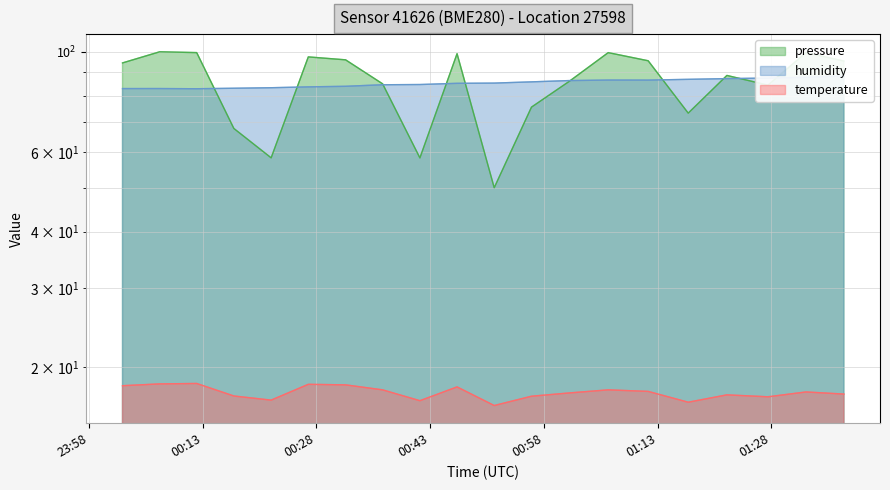

At 01:12, list the series in order from largest to smallest.

pressure, humidity, temperature